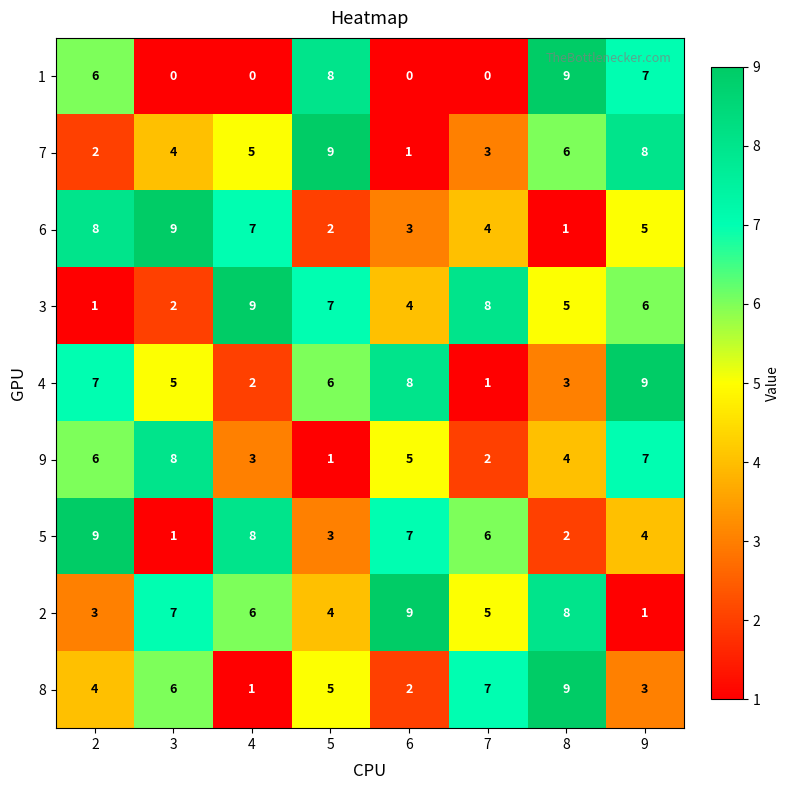

What is the average value of the 3 series?

5